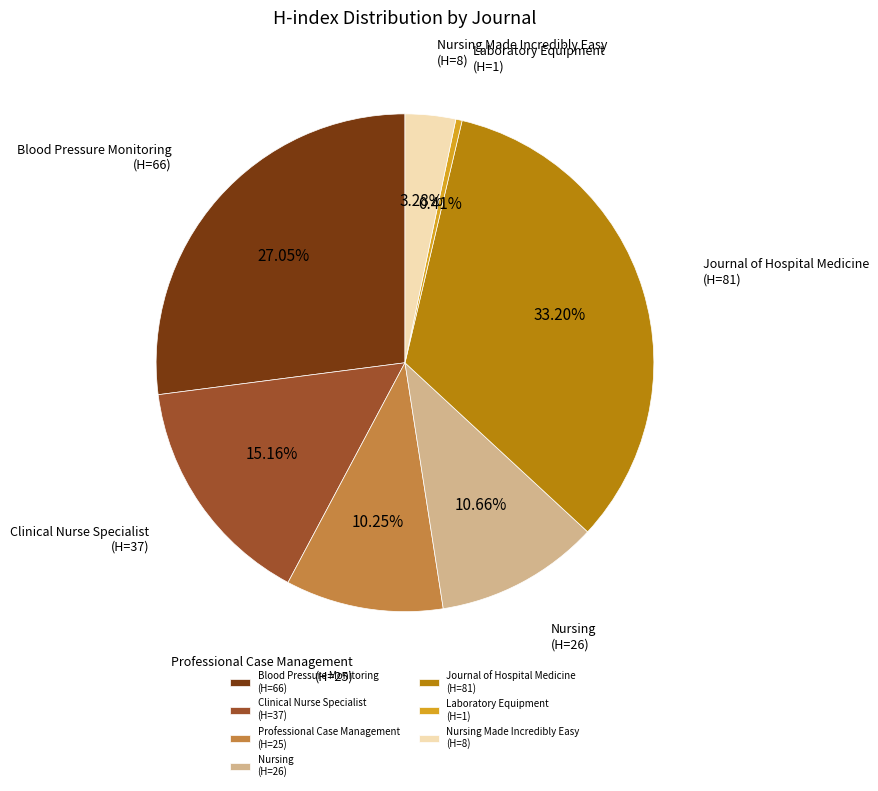

Approximately how many times larger is the value at Clinical Nurse Specialist (H=37) compared to Nursing (H=26)?

1.4